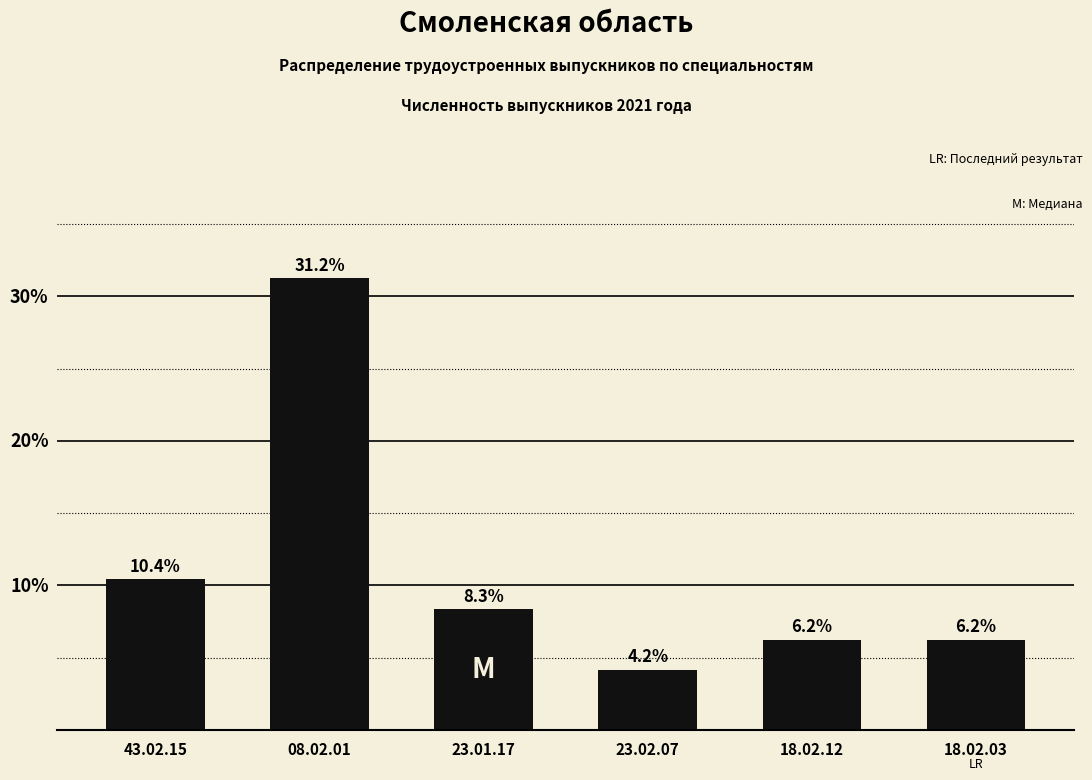

At which label is the value closest to 17?

43.02.15